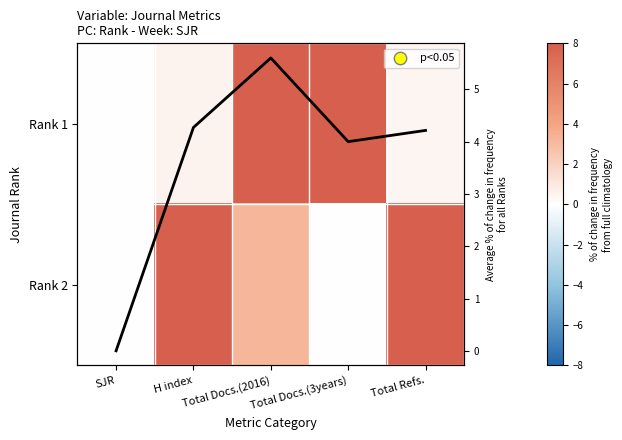

True or false: Rank 2 has a value of 0.0 at Total Docs.(3years).

True